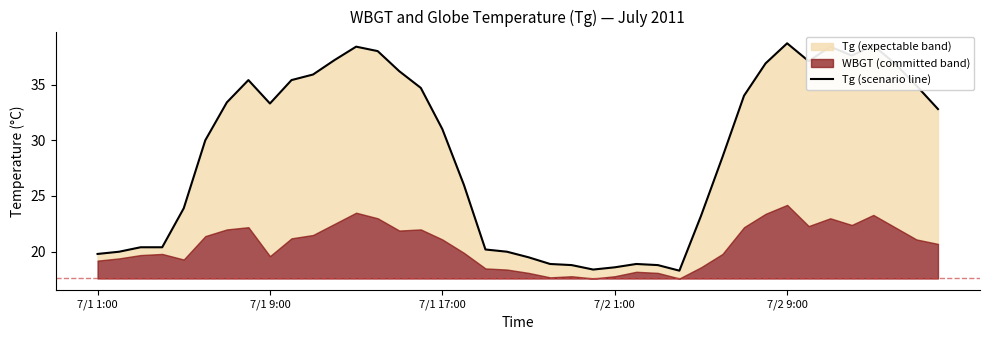

What is the ratio of the value at 19 to the value at 33?

0.5